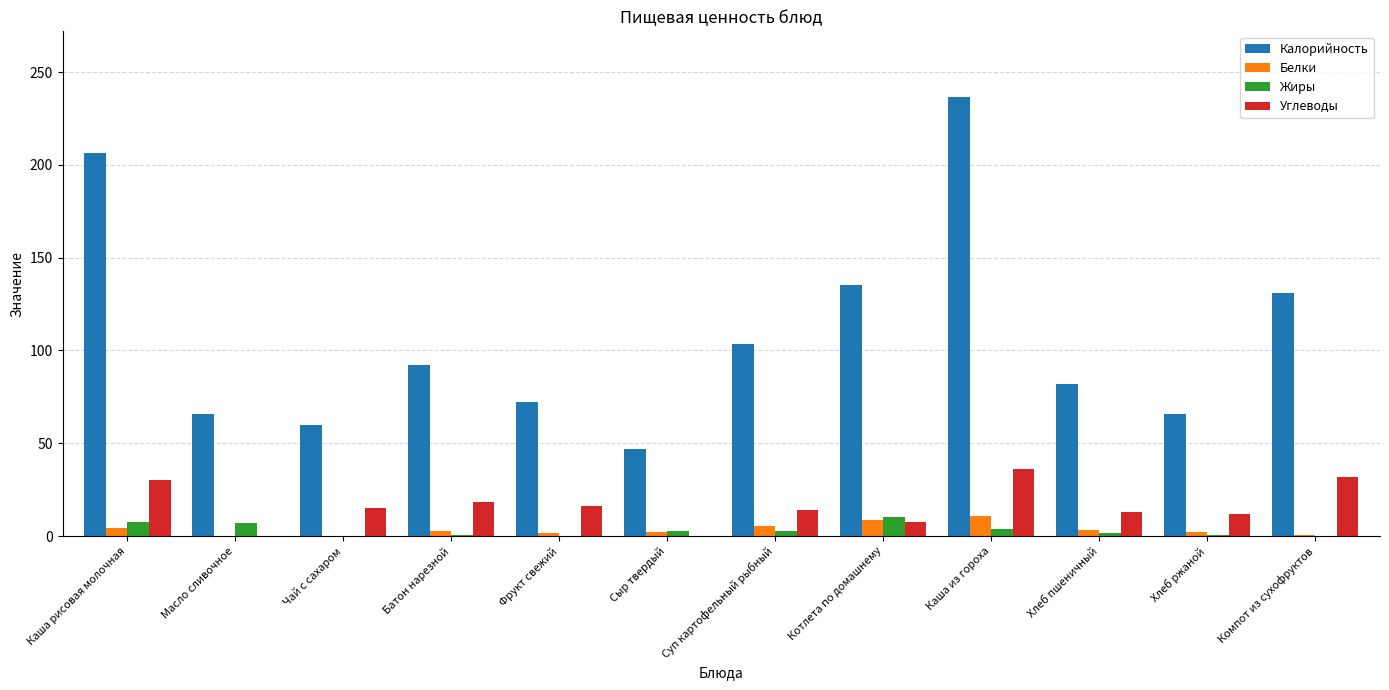

The value of Калорийность at Компот из сухофруктов is 131.0. True or false?

True